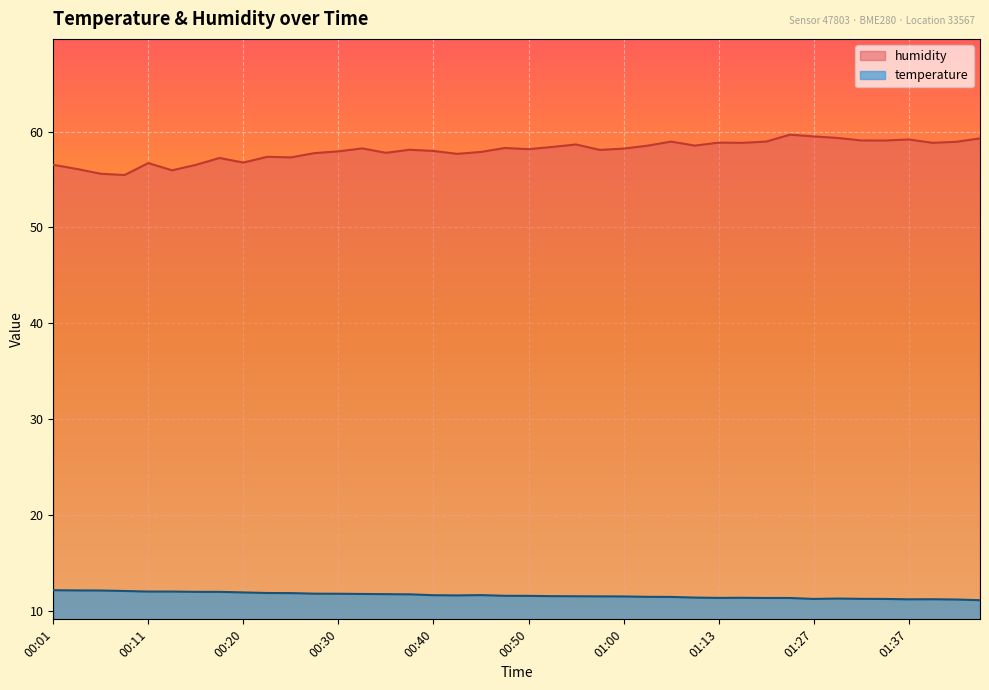

At which label does temperature reach its peak?

00:01